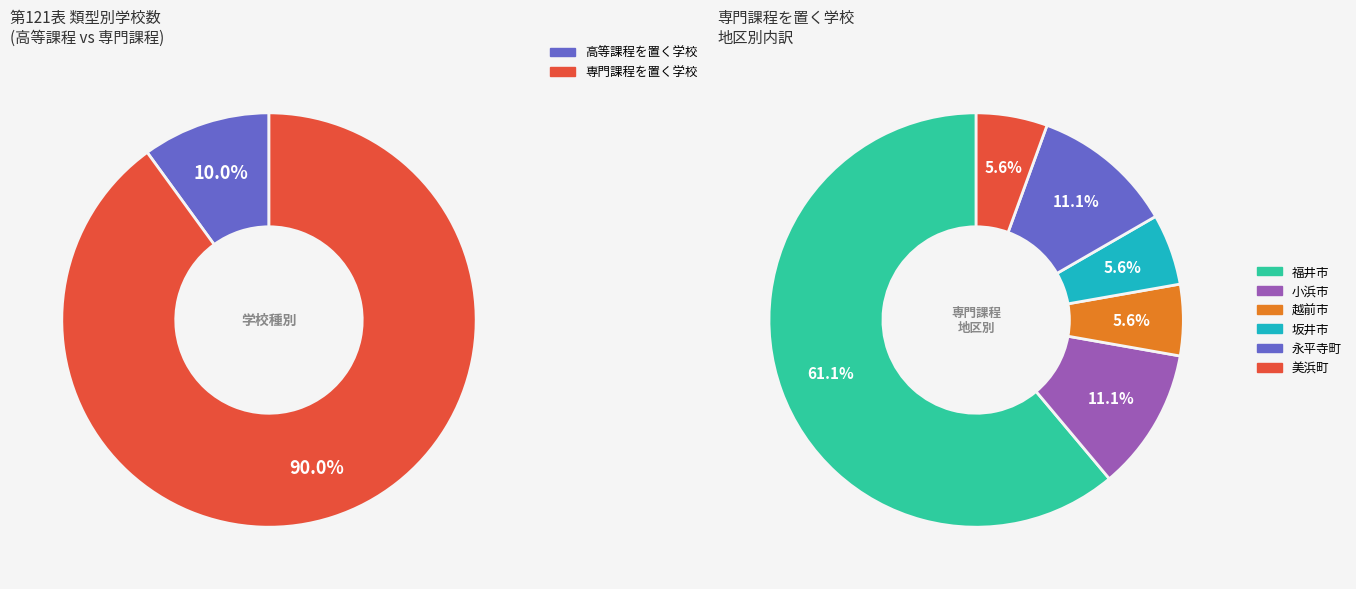

To the nearest percent, what is the average slice percentage?

17%